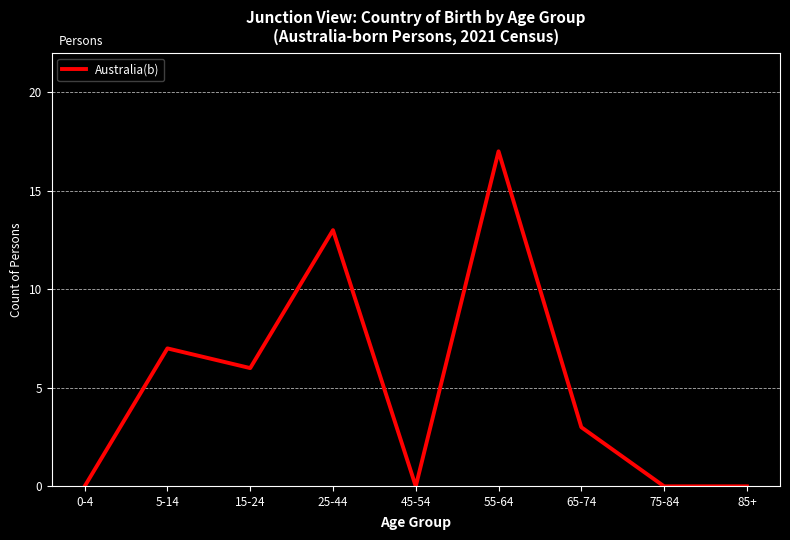

The value at 5-14 is 3. True or false?

False